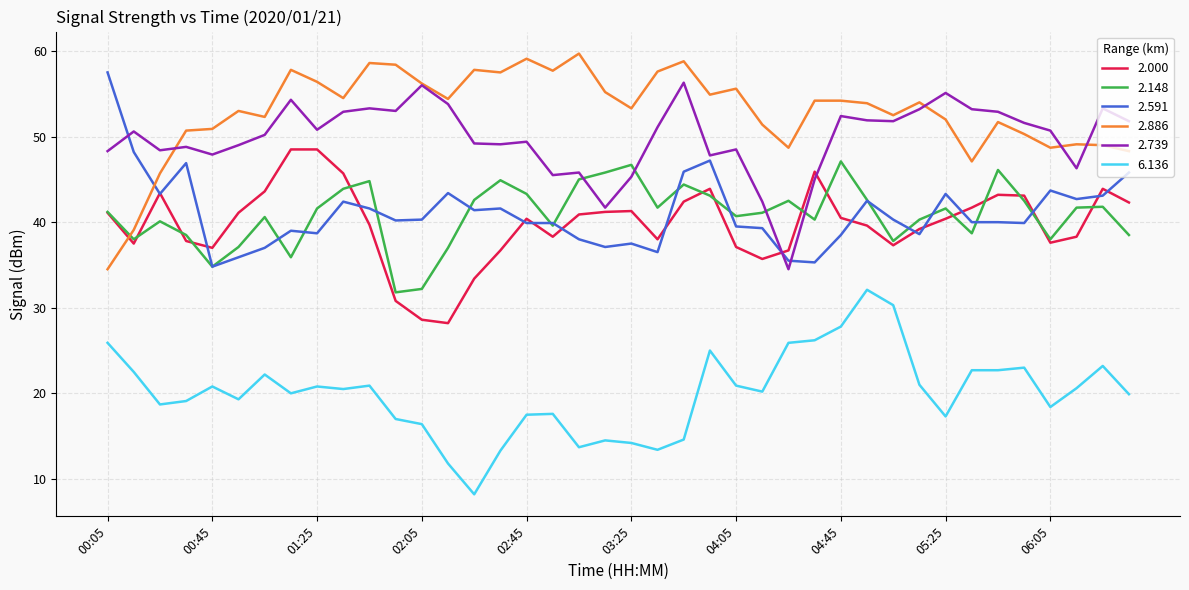

True or false: 2.000 and 2.886 cross at least once.

True